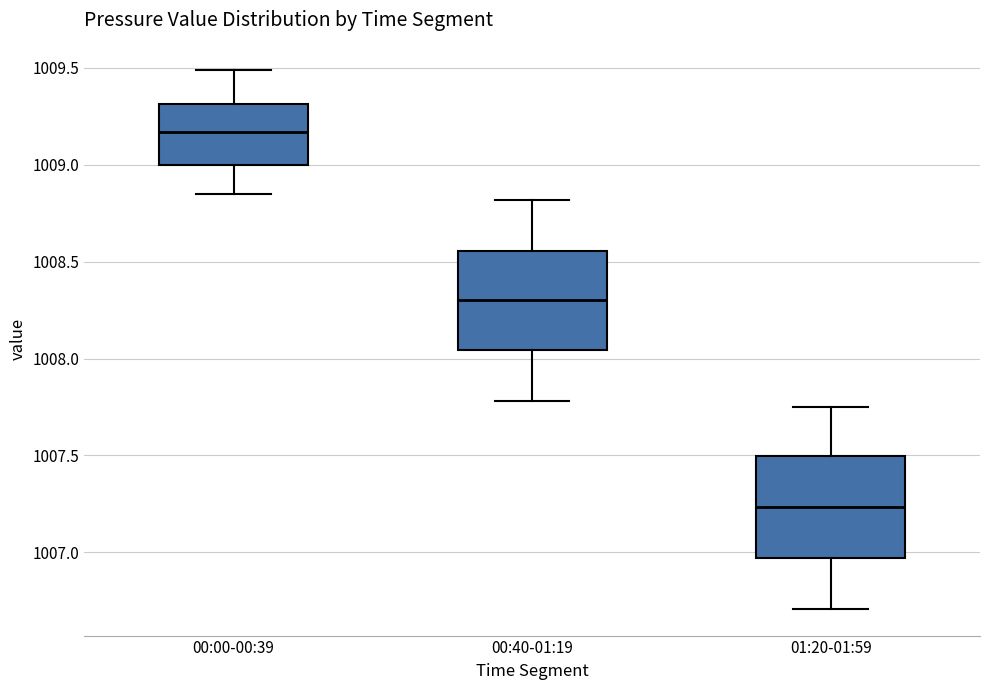

Reading left to right, transcribe this box plot: for each box, give where its median line is, the range the box spans, and where its two whiskers end, as read against the y-axis. The values are not printed on the chart, so give them approximately, as read against the axis.

00:00-00:39: median 1009.15, box 1009.00 to 1009.30, whiskers 1008.85 to 1009.50
00:40-01:19: median 1008.30, box 1008.05 to 1008.55, whiskers 1007.80 to 1008.80
01:20-01:59: median 1007.25, box 1006.95 to 1007.50, whiskers 1006.70 to 1007.75